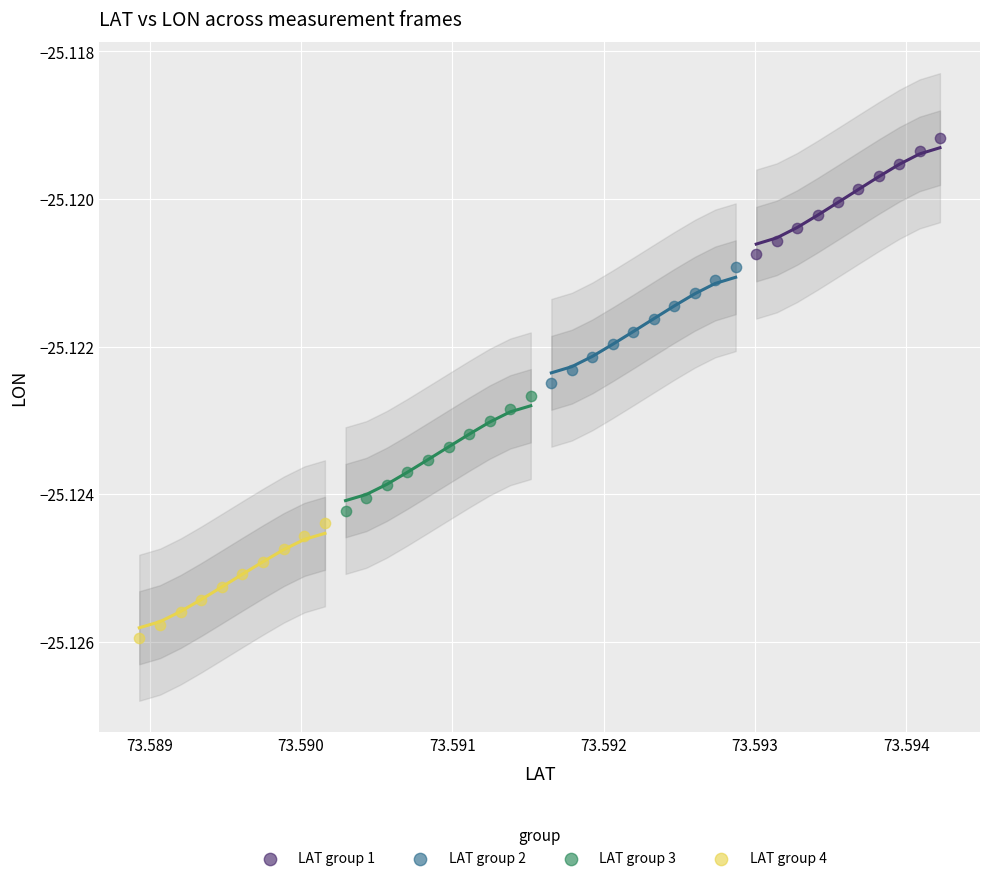

Which series has the widest spread of Y values?

LAT group 1